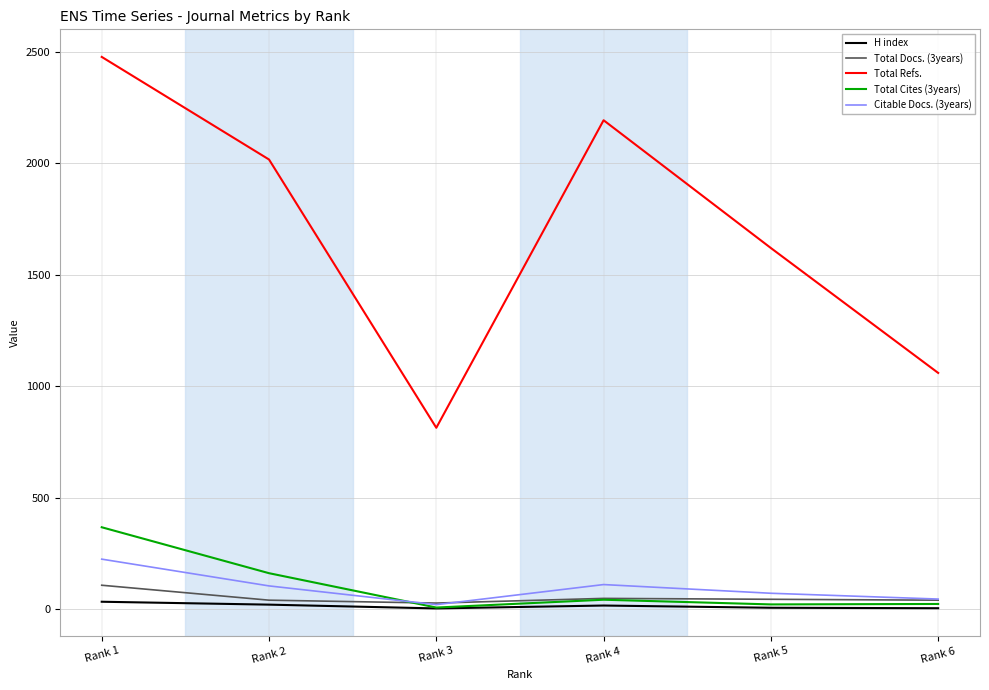

Where does the Total Refs. series first go above 2016?

Rank 1